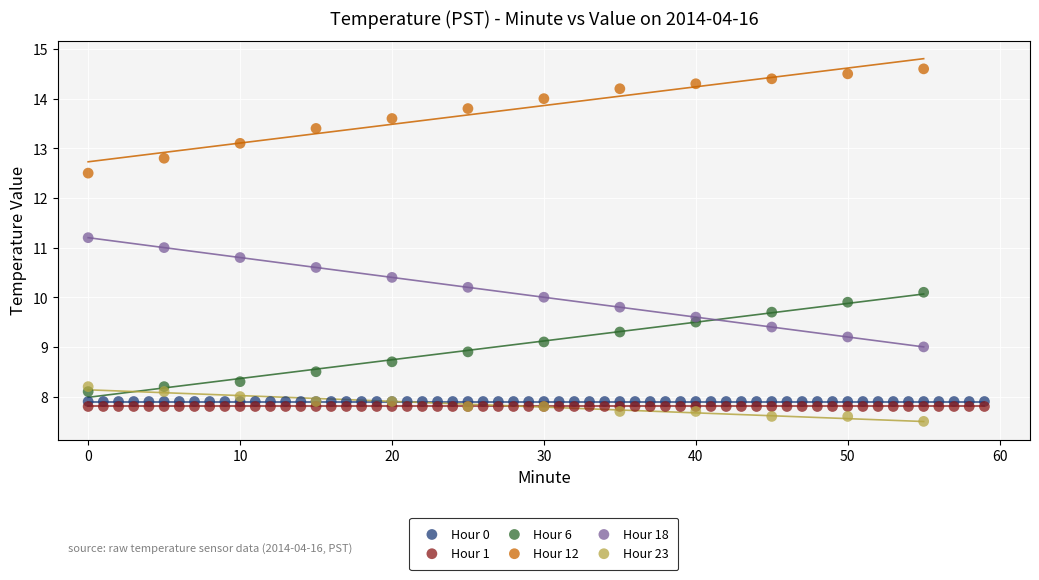

Which series reaches the maximum Y coordinate?

Hour 12